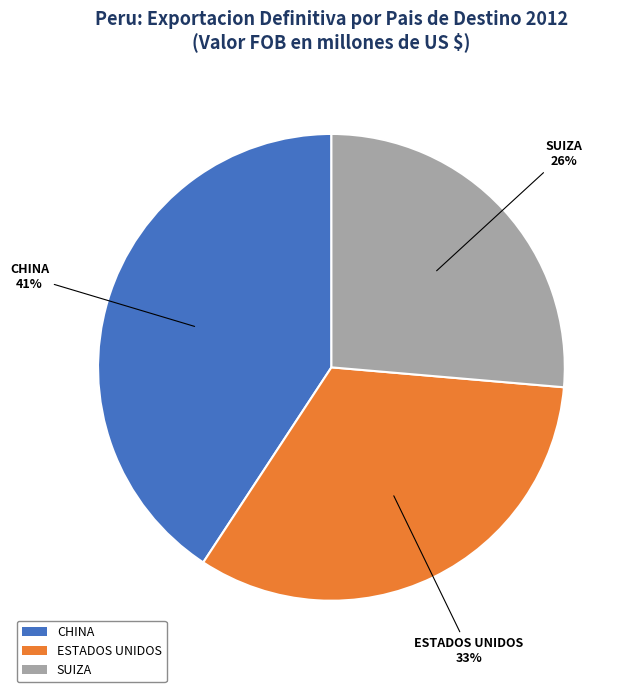

To the nearest percent, what portion does SUIZA represent?

26%